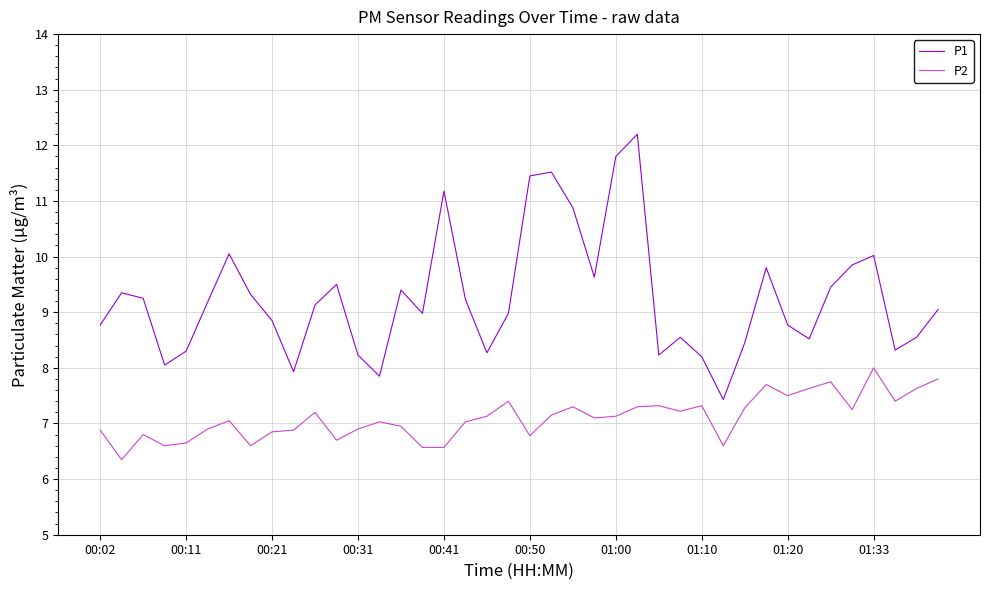

What is the greatest value displayed?

12.2